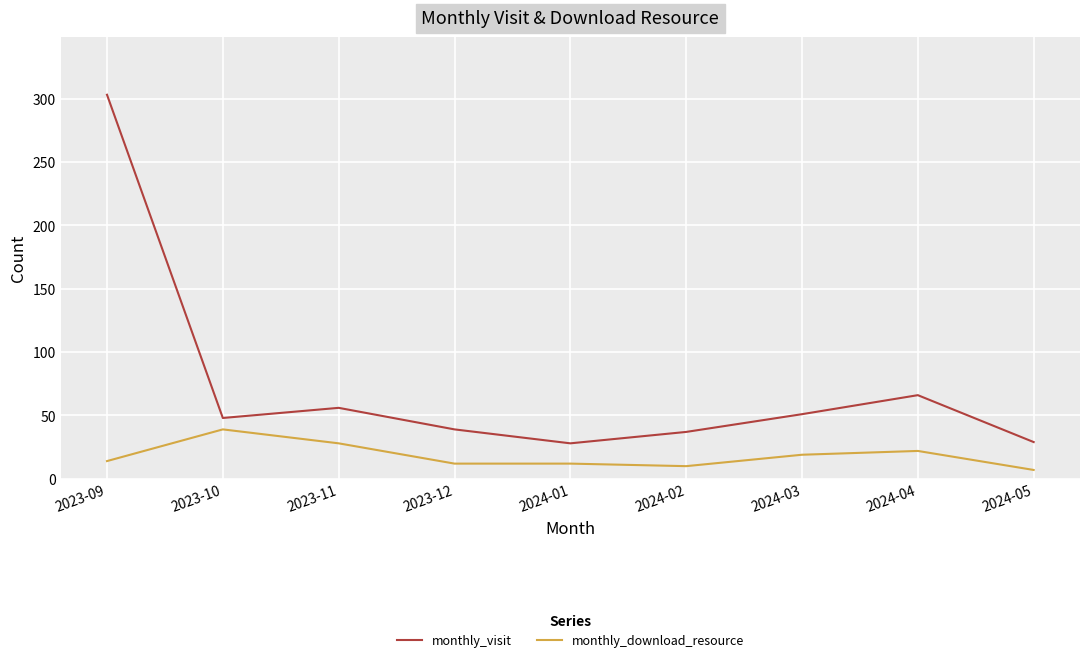

What are all the series names shown in the legend?

monthly_visit, monthly_download_resource